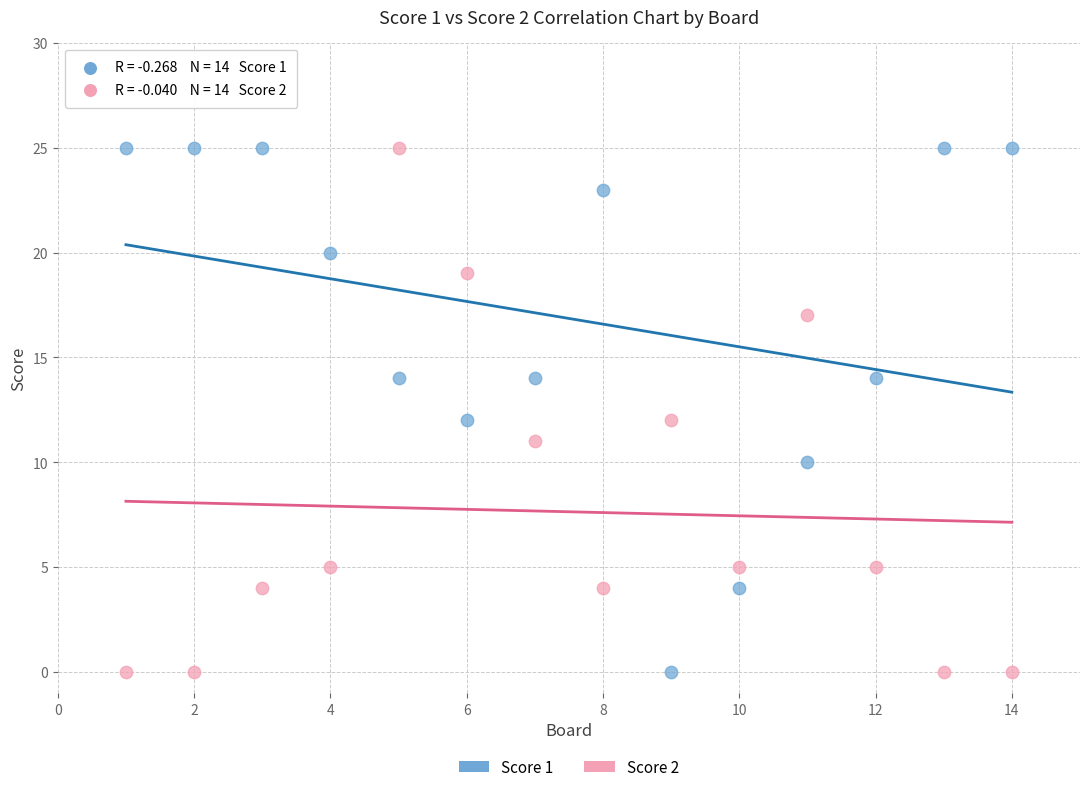

What is the X range (max minus min) for the scatter plot?

13